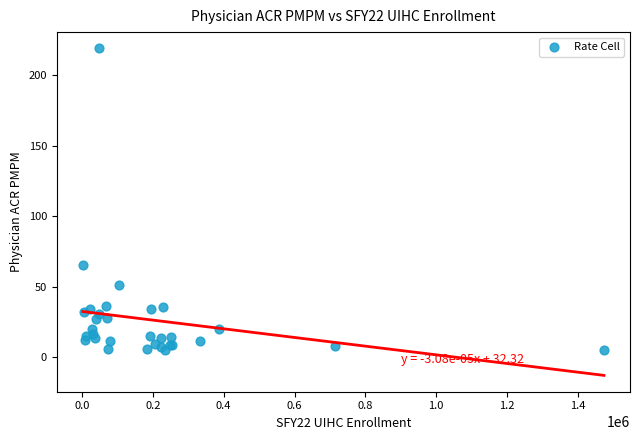

What Y value in the scatter plot is closest to 112?

65.0